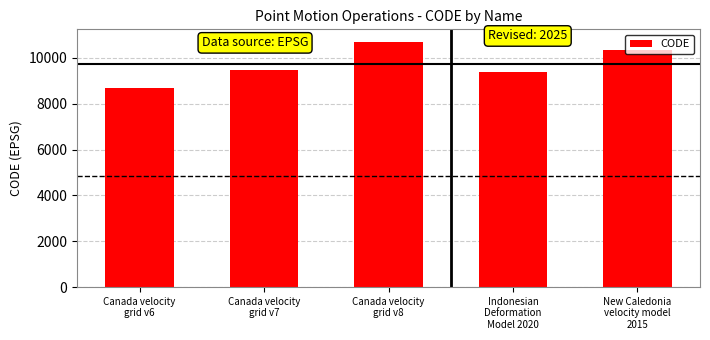

What is the change in value from Canada velocity
grid v7 to Canada velocity
grid v8?

+1224